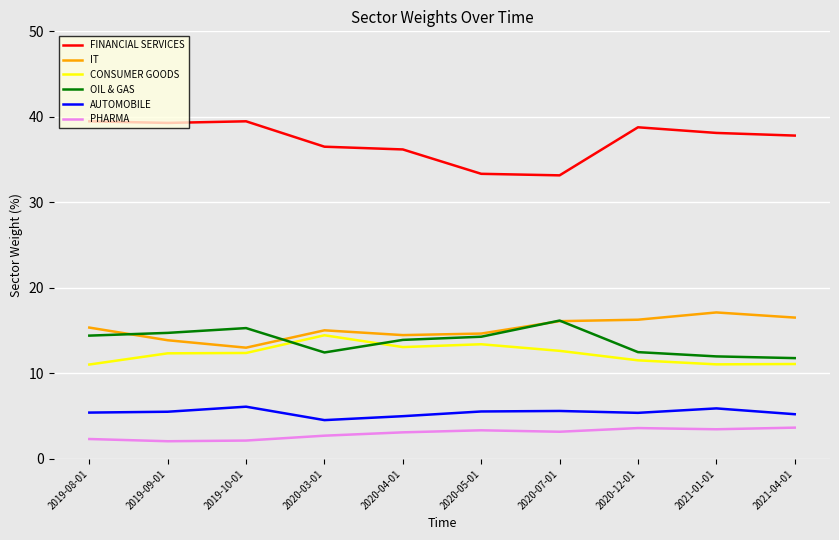

Between which two adjacent categories do OIL & GAS and CONSUMER GOODS first intersect?

2019-10-01 and 2020-03-01